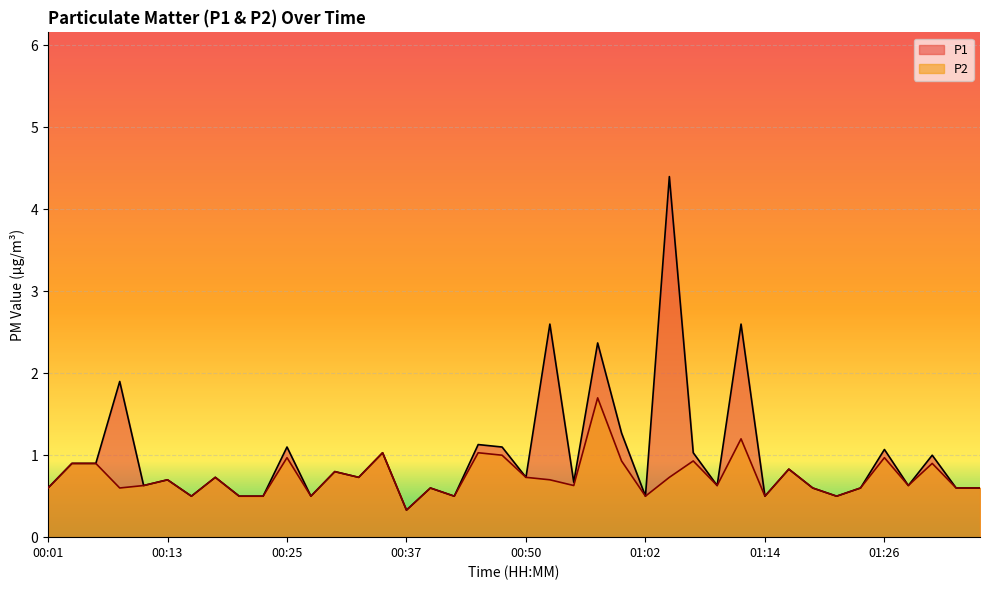

Reading left to right, transcribe all the data shown in this chart.

P1: 0.6	0.9	0.9	1.9	0.6	0.7	0.5	0.7	0.5	0.5	1.1	0.5	0.8	0.7	1.0	0.3	0.6	0.5	1.1	1.1	0.7	2.6	0.7	2.4	1.3	0.5	4.4	1.0	0.6	2.6	0.5	0.8	0.6	0.5	0.6	1.1	0.6	1.0	0.6	0.6
P2: 0.6	0.9	0.9	0.6	0.6	0.7	0.5	0.7	0.5	0.5	1.0	0.5	0.8	0.7	1.0	0.3	0.6	0.5	1.0	1.0	0.7	0.7	0.6	1.7	0.9	0.5	0.7	0.9	0.6	1.2	0.5	0.8	0.6	0.5	0.6	1.0	0.6	0.9	0.6	0.6